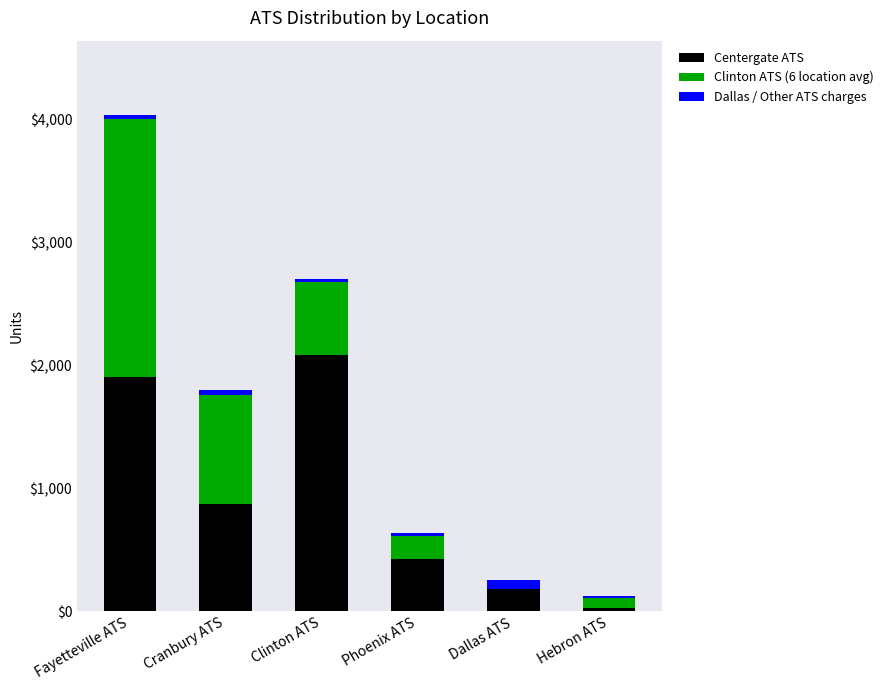

Where does the Centergate ATS series first go above 874?

Fayetteville ATS